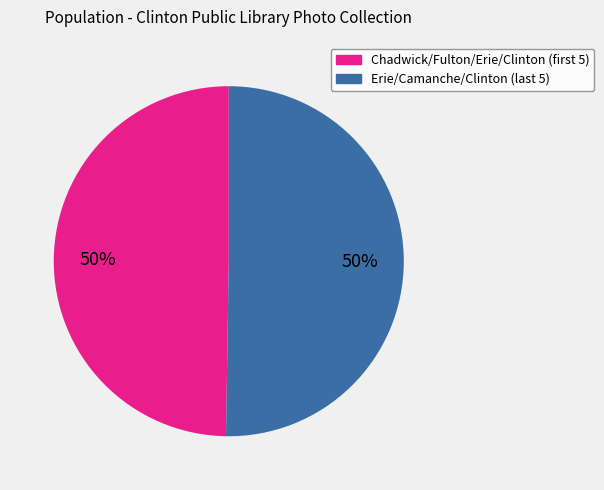

How many segments does this pie chart have?

2